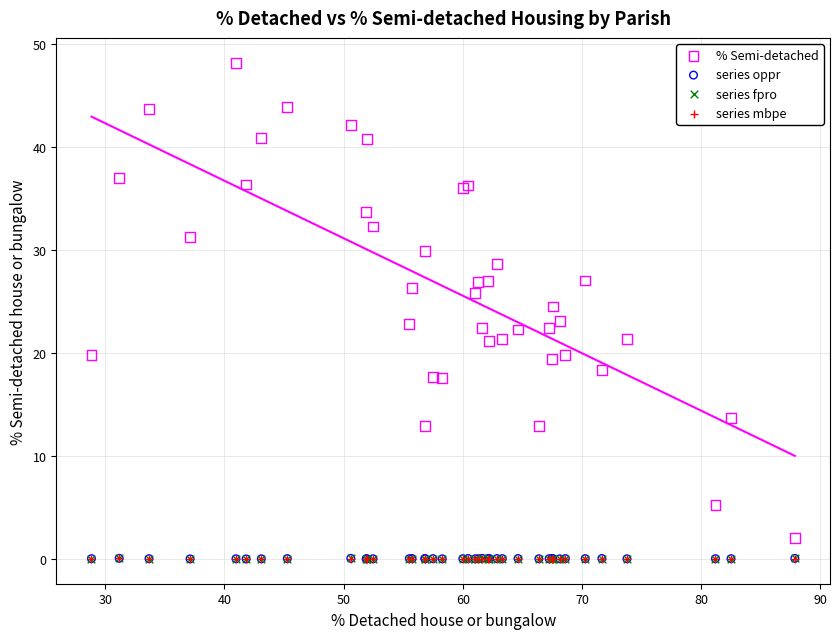

Which series has the widest spread of Y values?

% Semi-detached